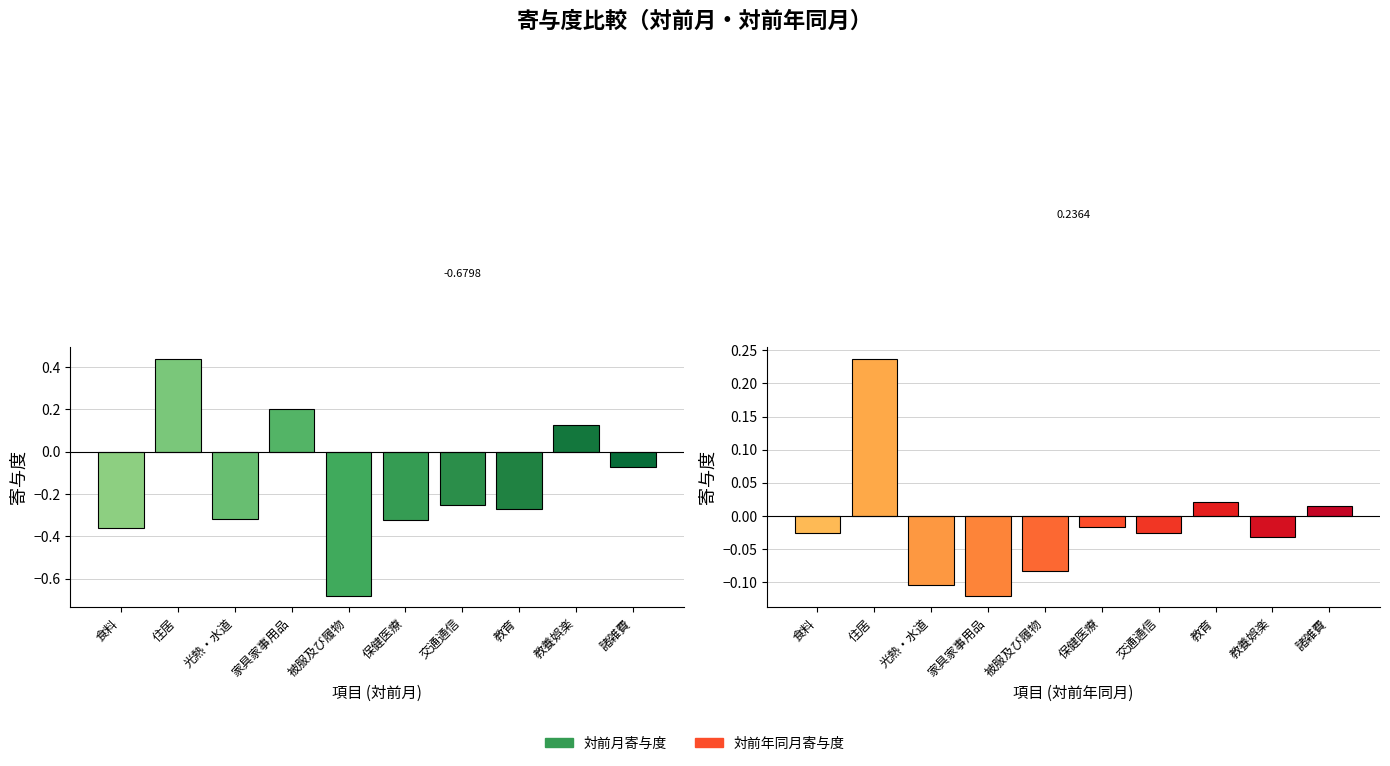

Which has a higher value, 住居 or 交通通信?

住居